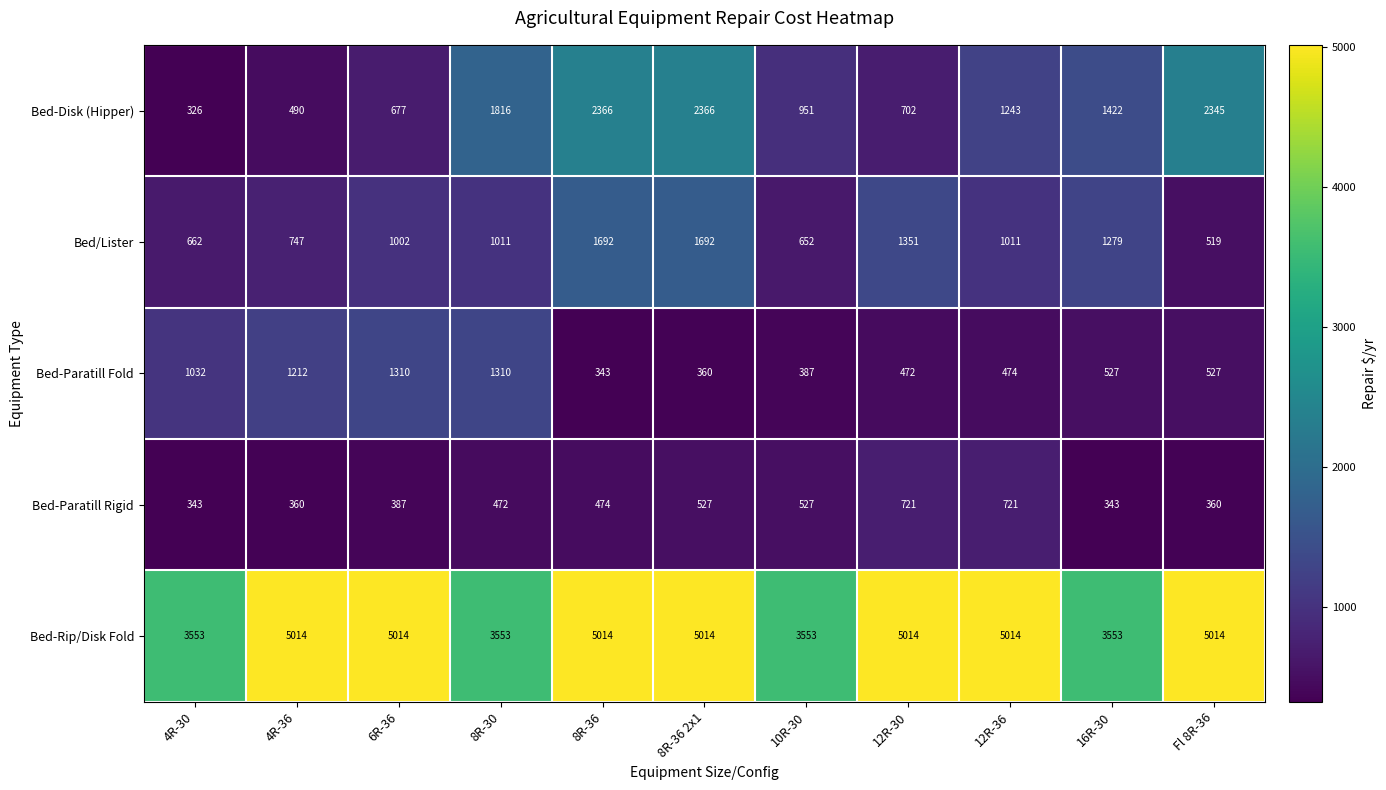

Which series changed the most between 8R-36 2x1 and 16R-30?

Bed-Rip/Disk Fold